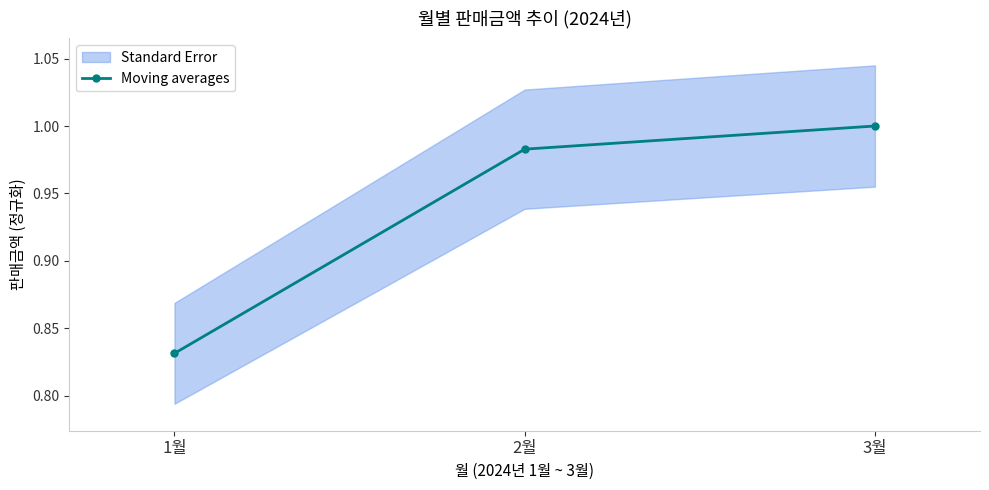

What is the sum of all values?

2.8